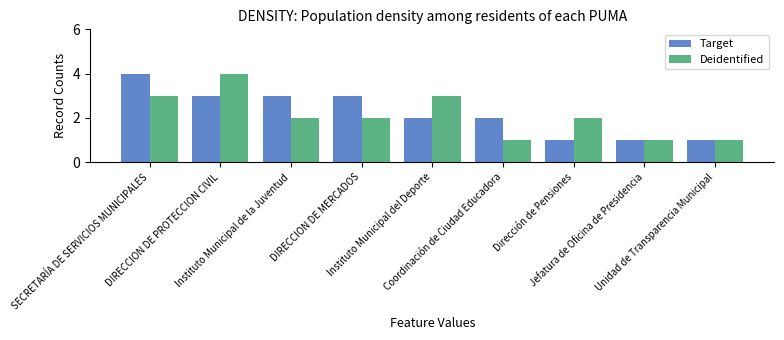

Rank the series at DIRECCION DE MERCADOS from lowest to highest value.

Deidentified, Target